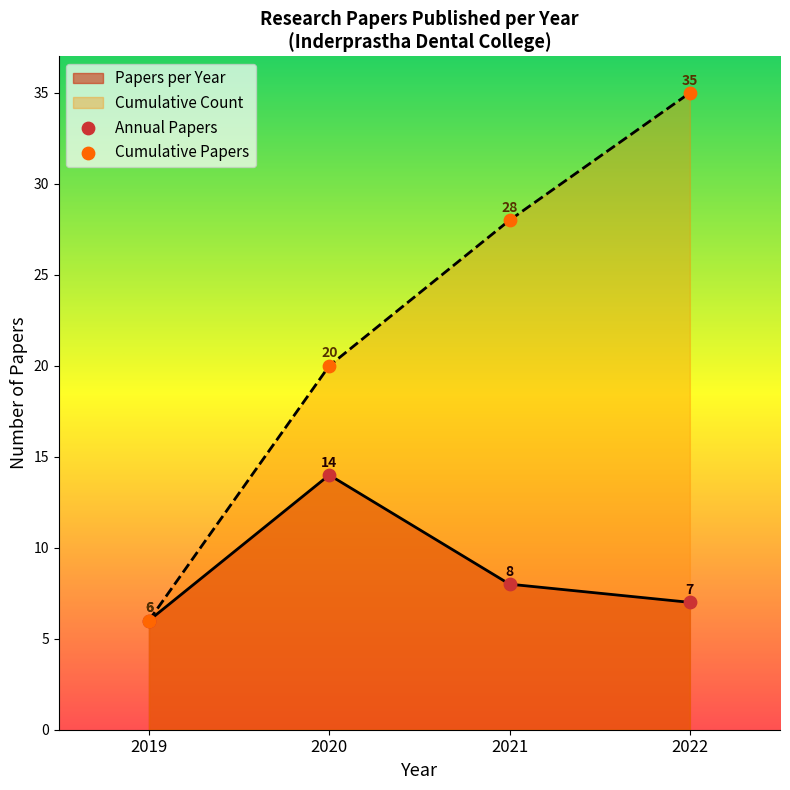

Which series contains the highest Y value?

Cumulative Count